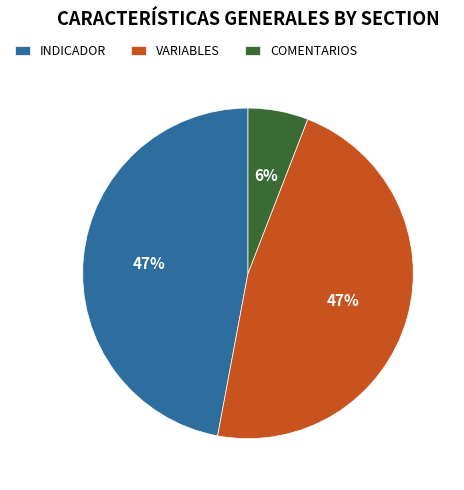

Is there a majority slice in this chart?

No